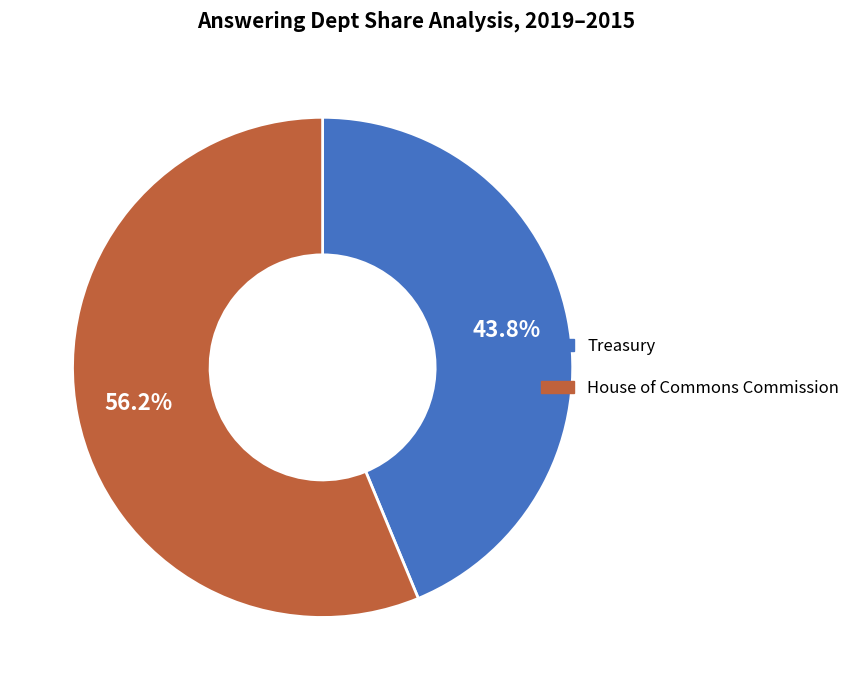

Which category has the biggest portion of the pie?

House of Commons Commission